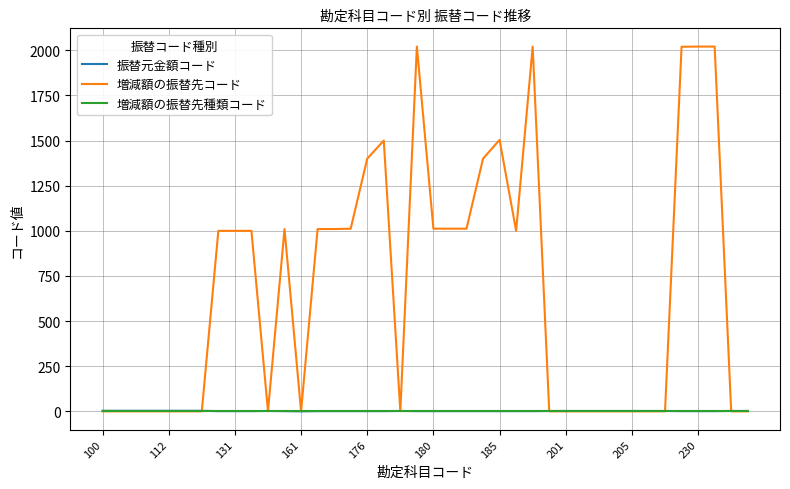

Which series has the widest spread of values?

増減額の振替先コード